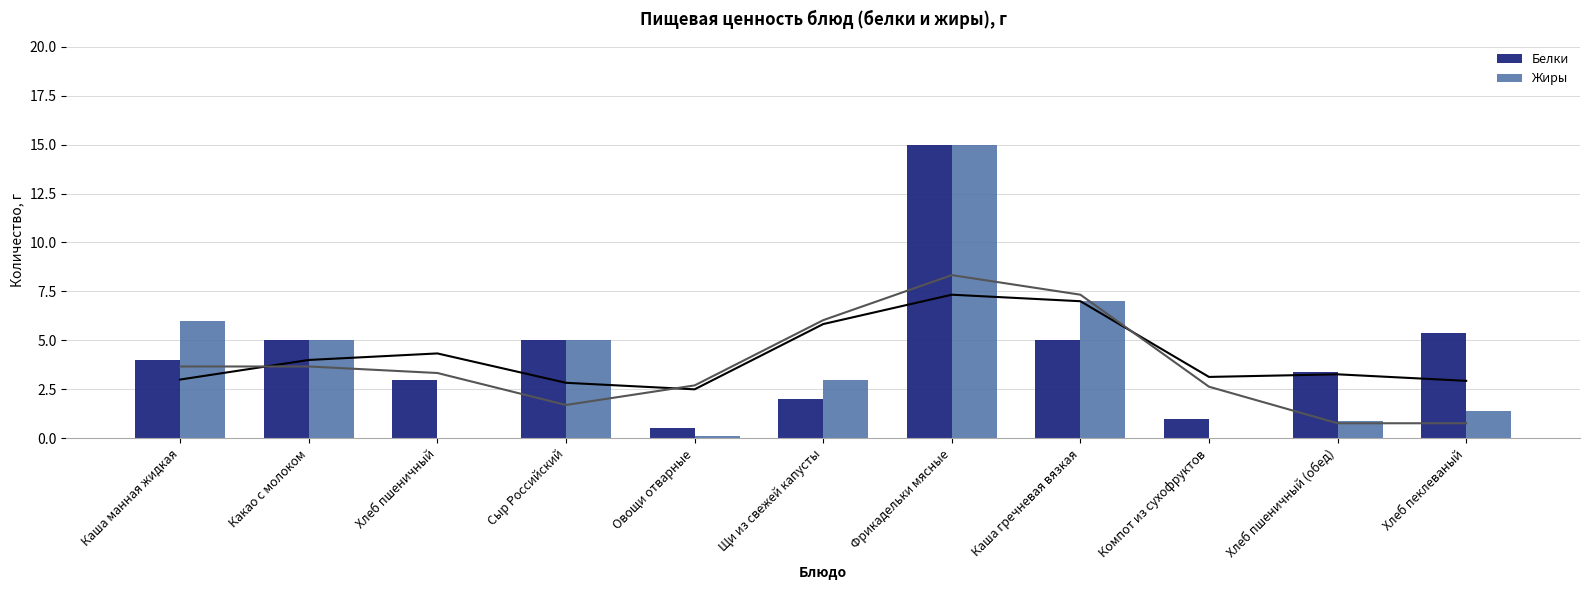

What are all the series names shown in the legend?

Белки, Жиры